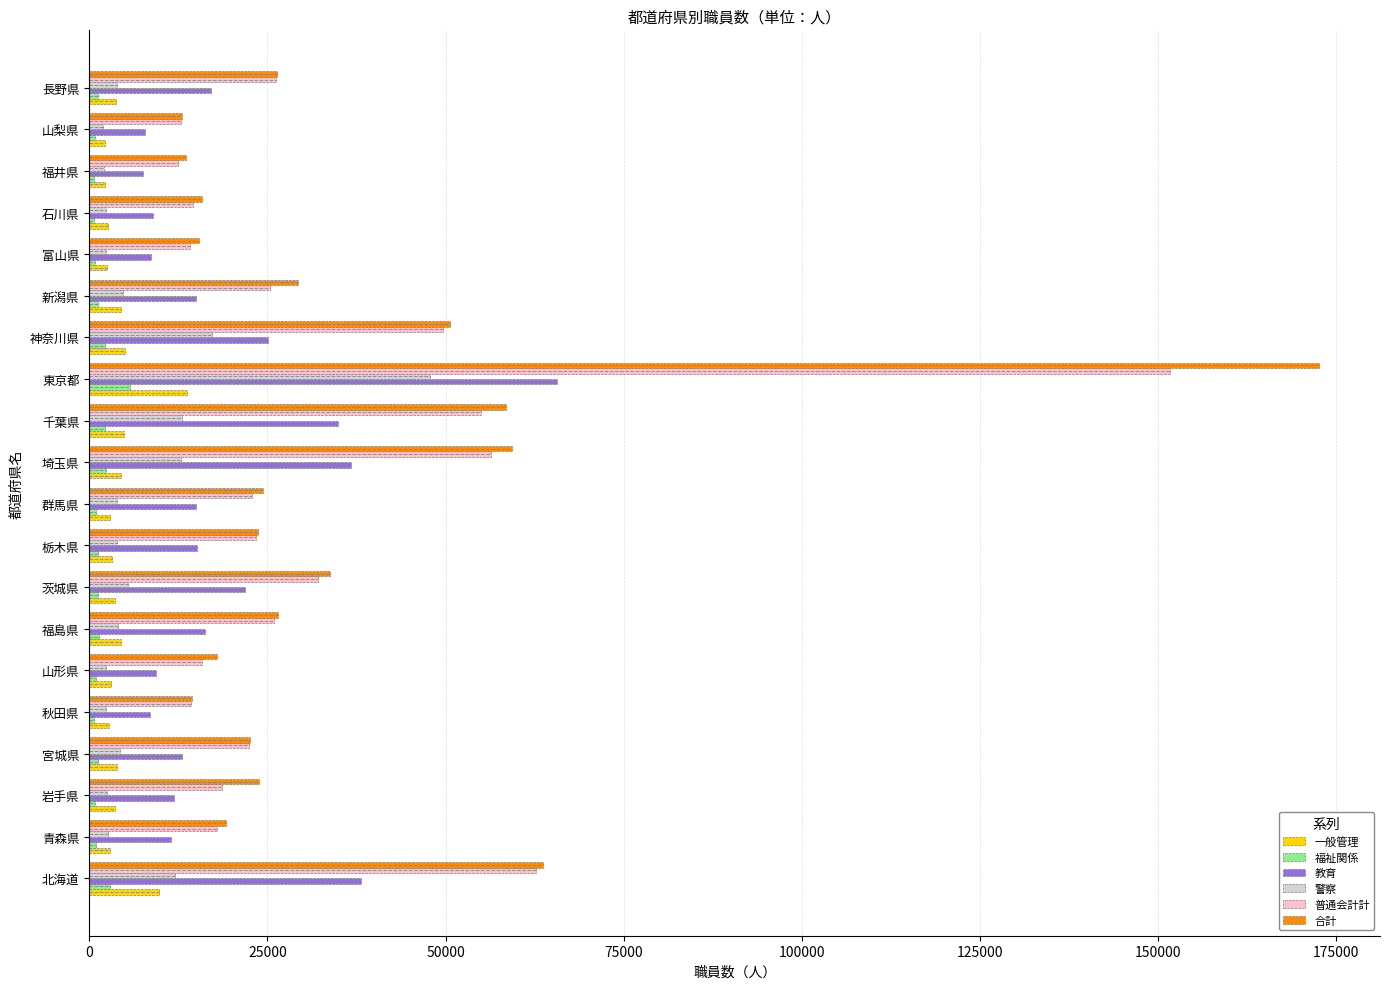

What is the maximum value shown in the chart?

172517